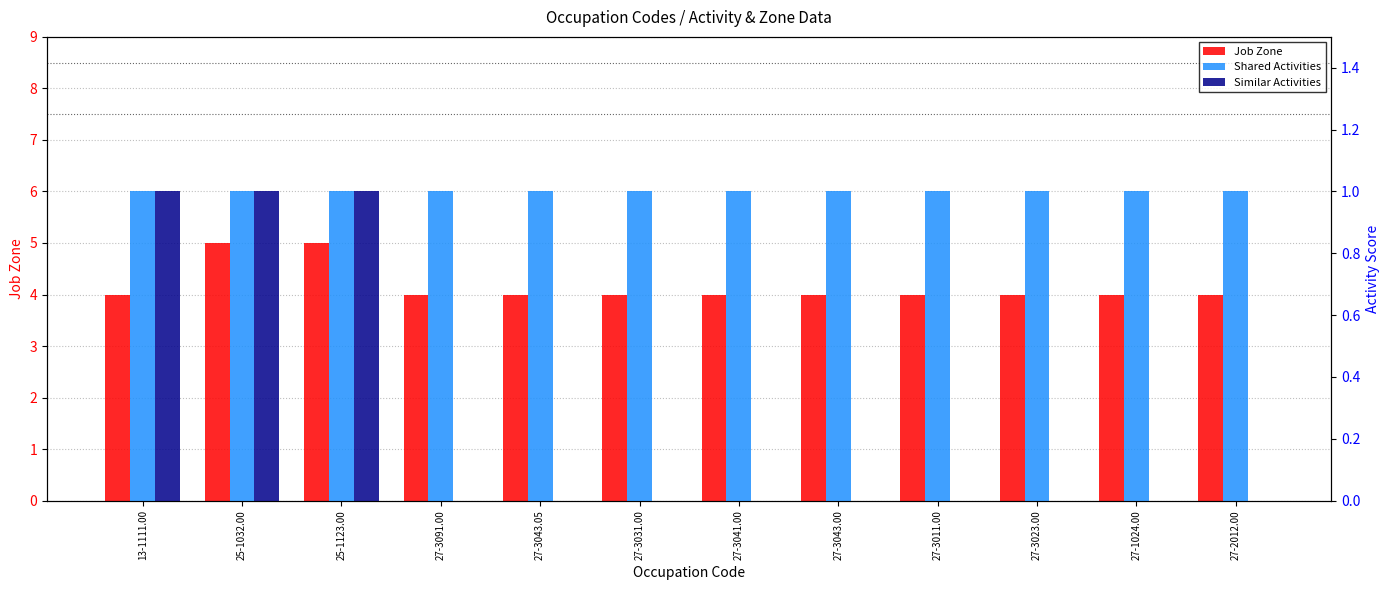

What value does the Shared Activities series have at 27-2012.00?

1